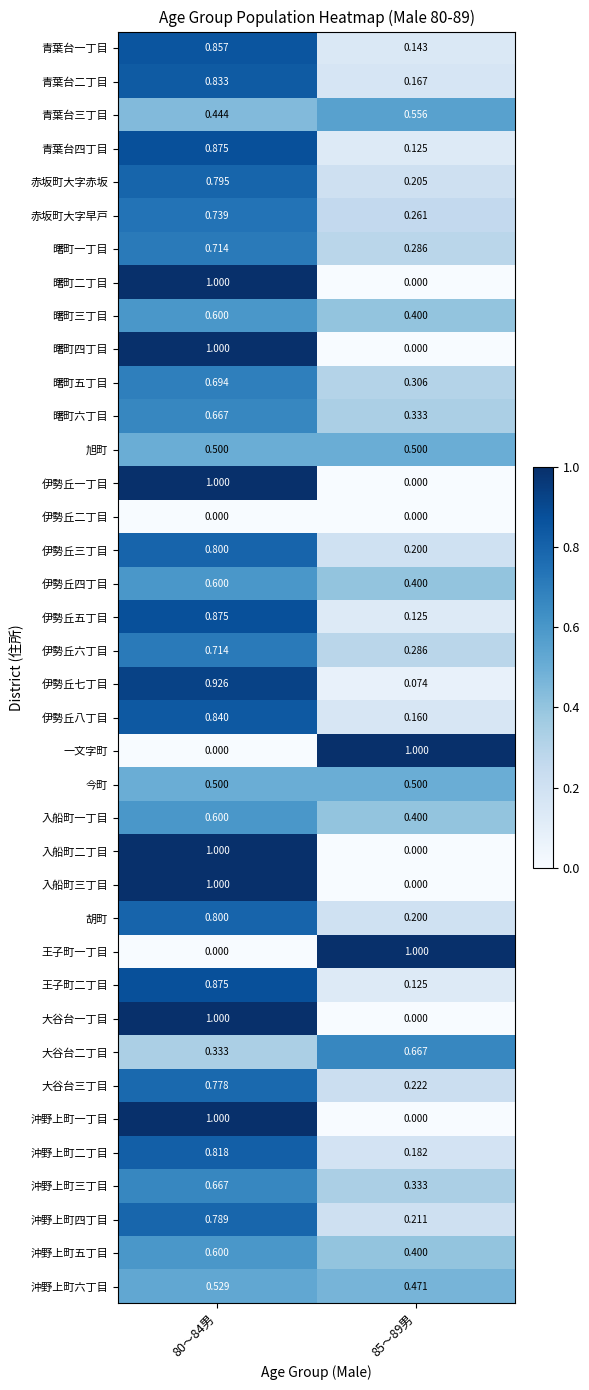

Is the value of 大谷台三丁目 at 80～84男 greater than the value of 伊勢丘四丁目 at 80～84男?

Yes